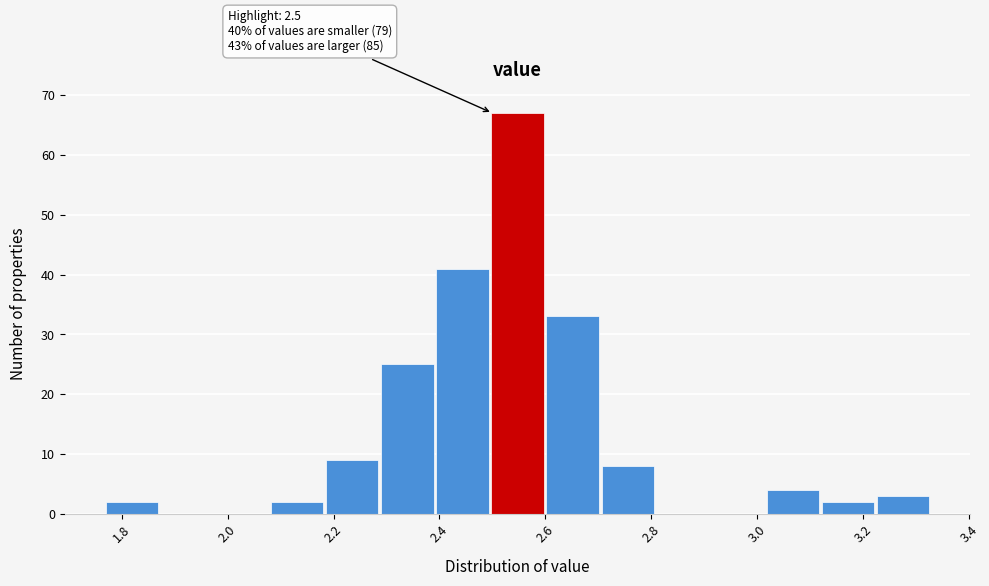

Which range on the x-axis has the tallest bar?

2.498 to 2.602